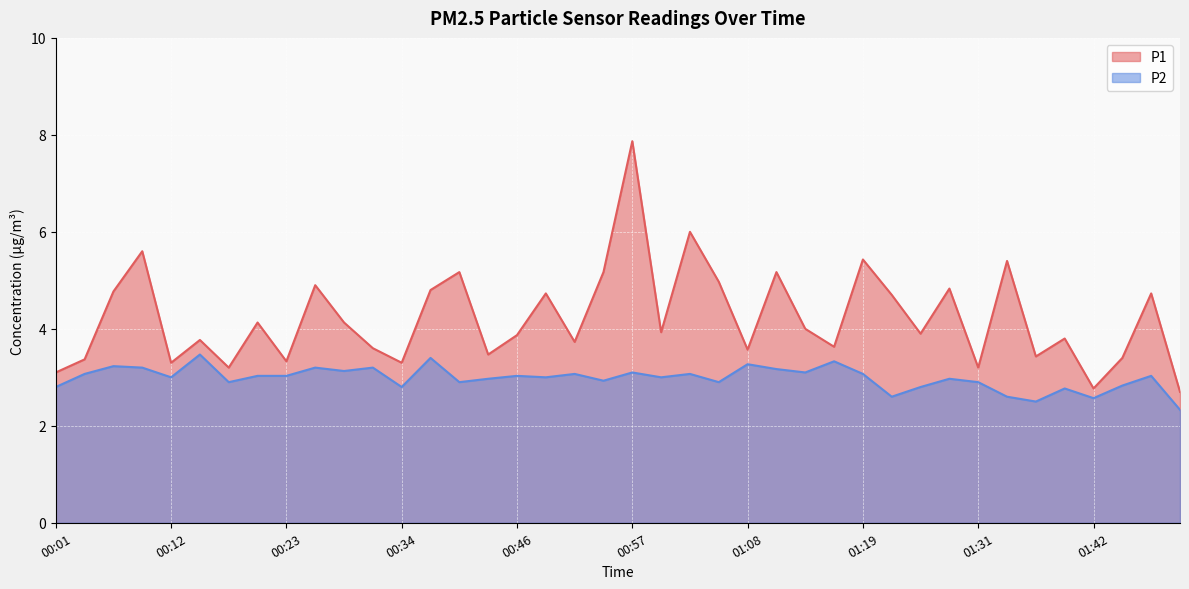

Rank the series by their average value, from lowest to highest.

P2, P1